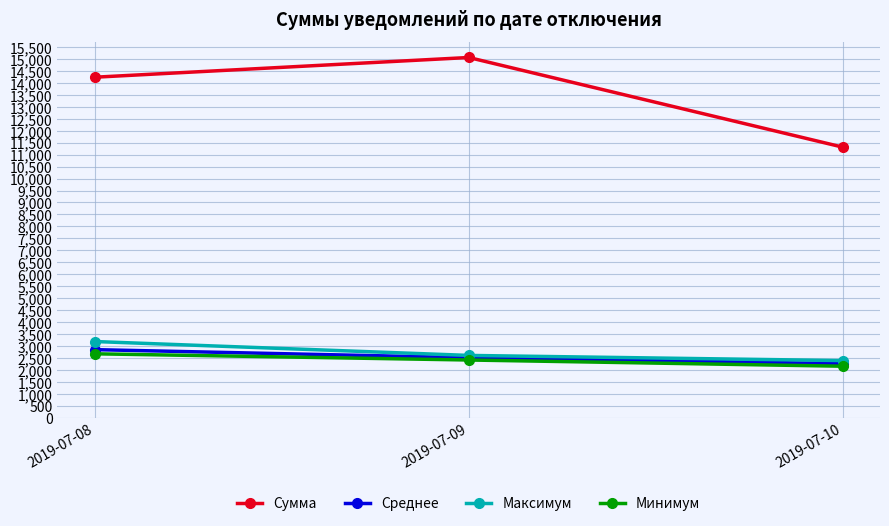

At which label is Минимум closest to 2413?

2019-07-09